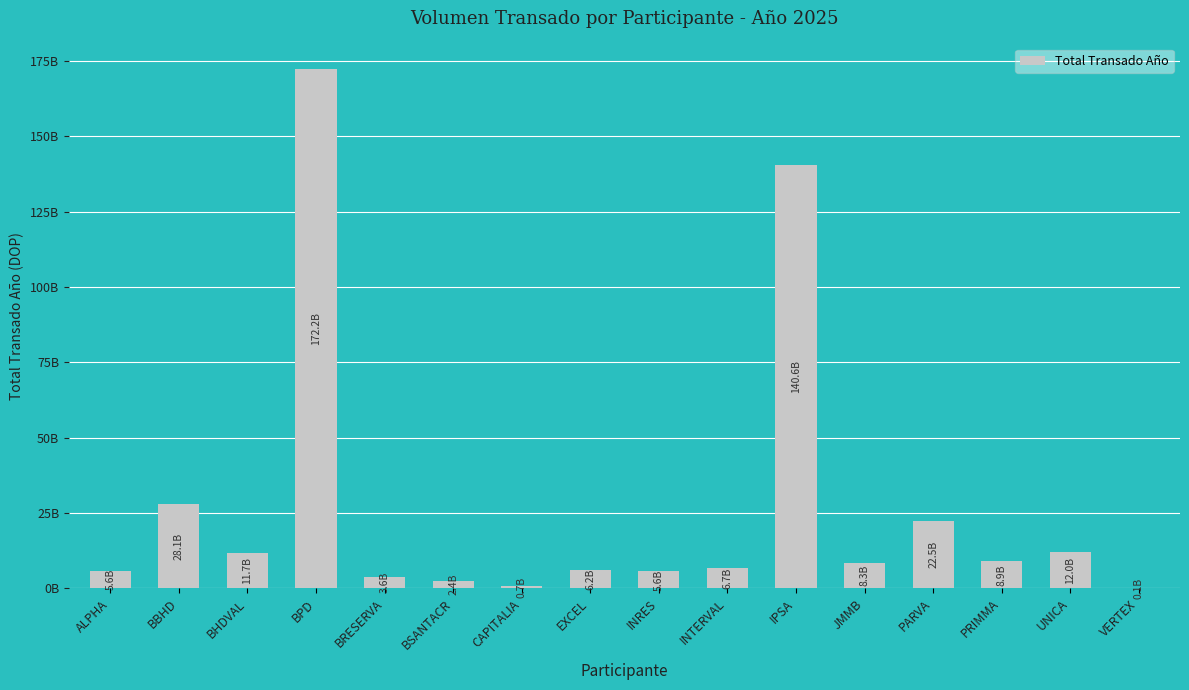

Are the bars grouped side by side (vs. stacked)?

No